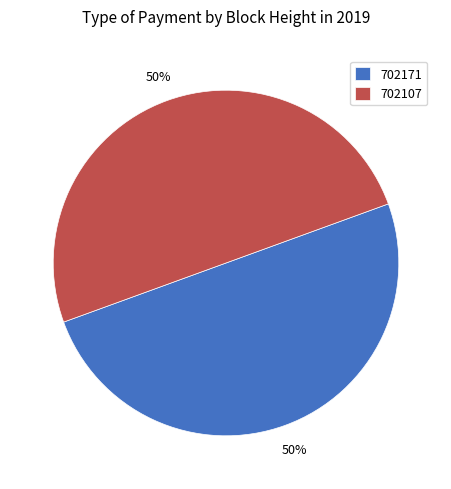

To the nearest percent, what portion does 702107 represent?

50%